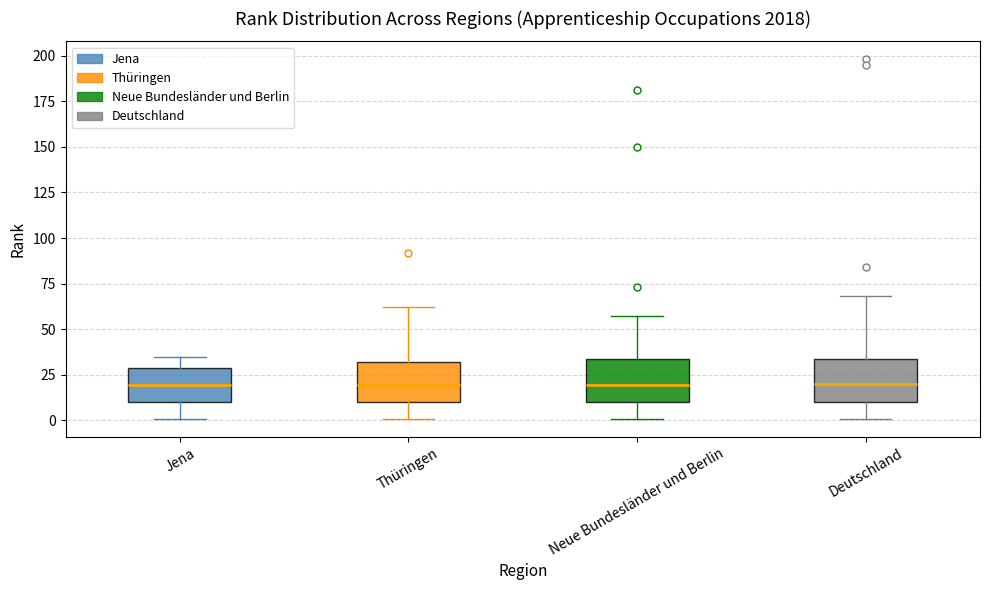

Reading left to right, read every box against the y-axis: the position of its median line, the range the box covers, and the ends of its whiskers. The values are not printed on the chart, so give them approximately, as read against the axis.

Jena: median 20, box 10 to 30, whiskers 0 to 35
Thüringen: median 20, box 10 to 30, whiskers 0 to 60
Neue Bundesländer und Berlin: median 20, box 10 to 35, whiskers 0 to 55
Deutschland: median 20, box 10 to 35, whiskers 0 to 70